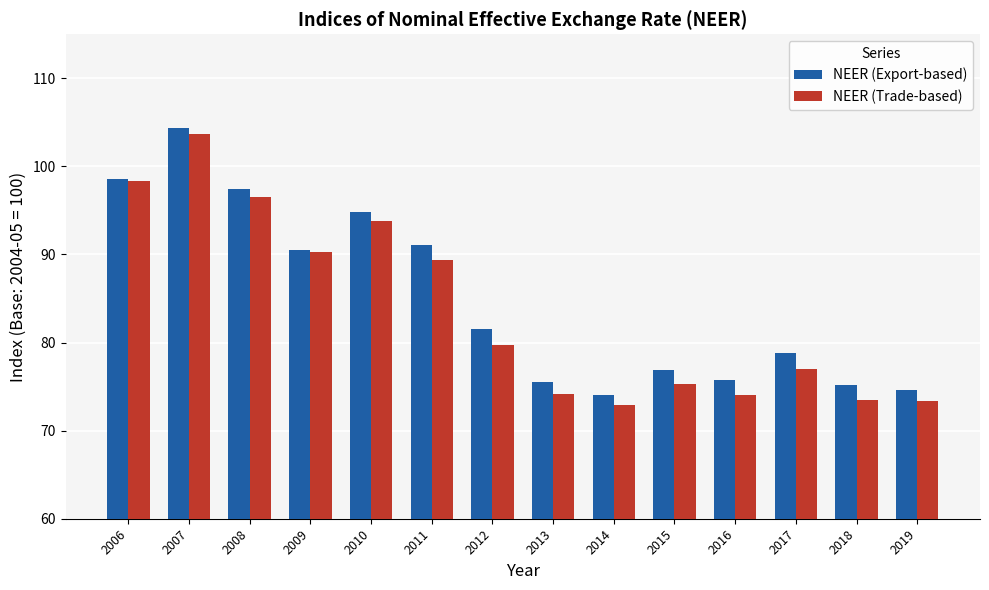

How many data points in NEER (Trade-based) are above 79?

7